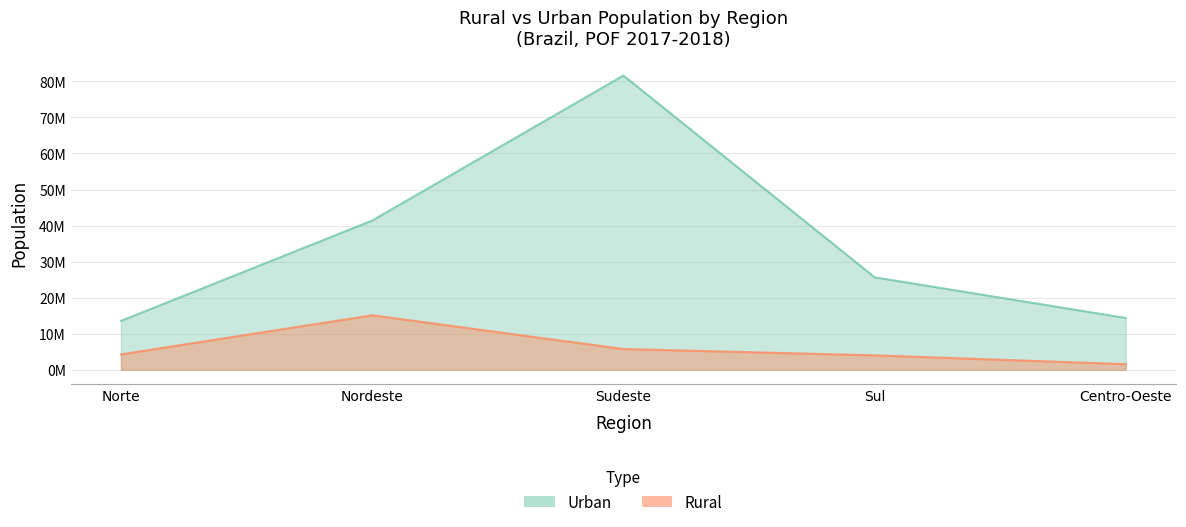

What is the label of the 4th point from the left?

Sul